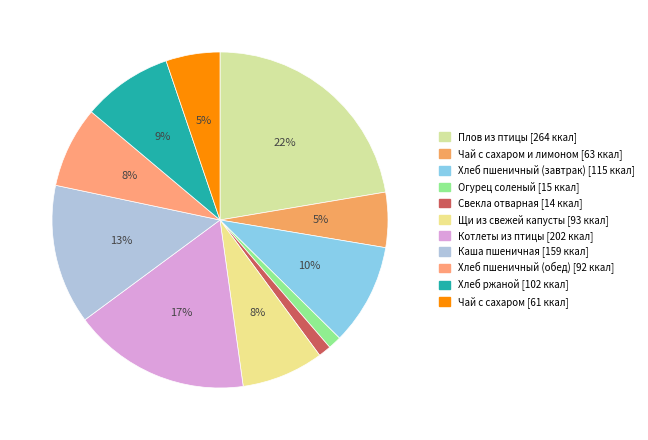

Which category has the smallest portion of the pie?

Свекла отварная